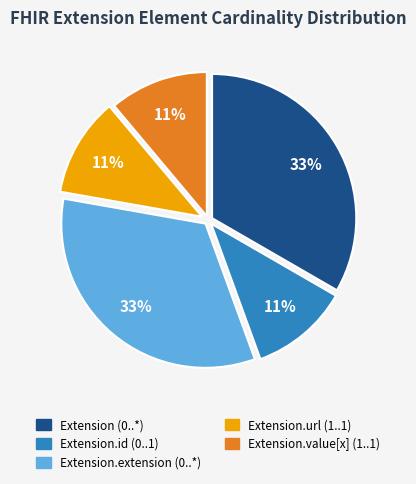

Approximately how many times larger is the value at Extension.url (1..1) compared to Extension.extension (0..*)?

0.3